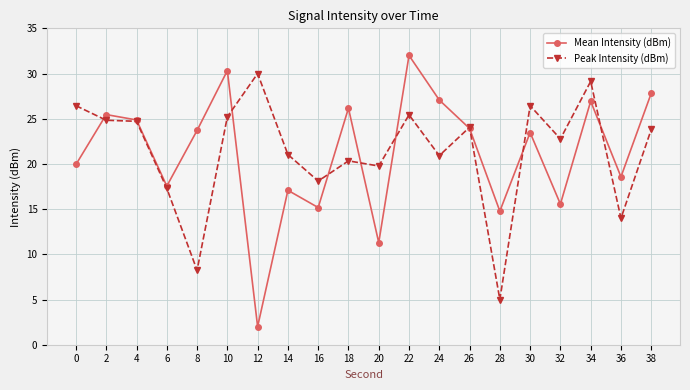

What are all the series names shown in the legend?

Mean Intensity (dBm), Peak Intensity (dBm)